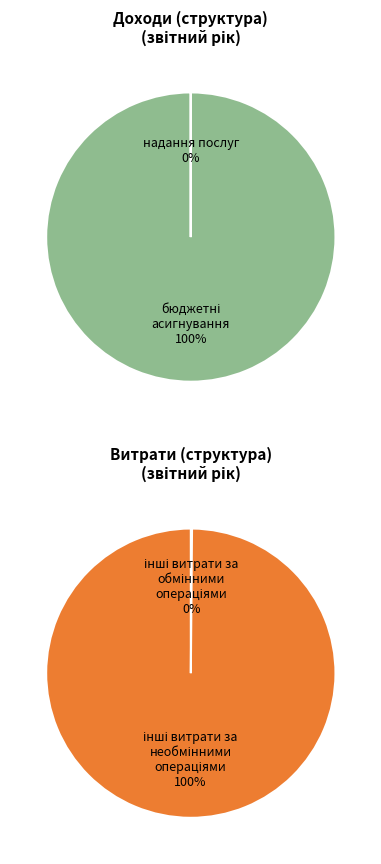

Which has a higher value, надання послуг or інші витрати за обмінними операціями?

інші витрати за обмінними операціями